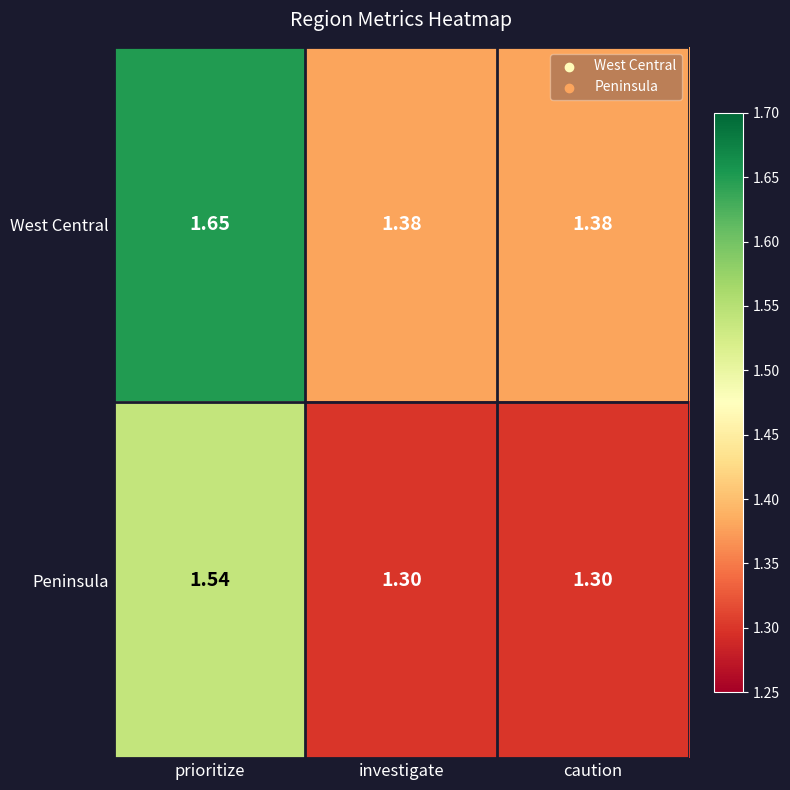

Which series changed the most between prioritize and investigate?

West Central